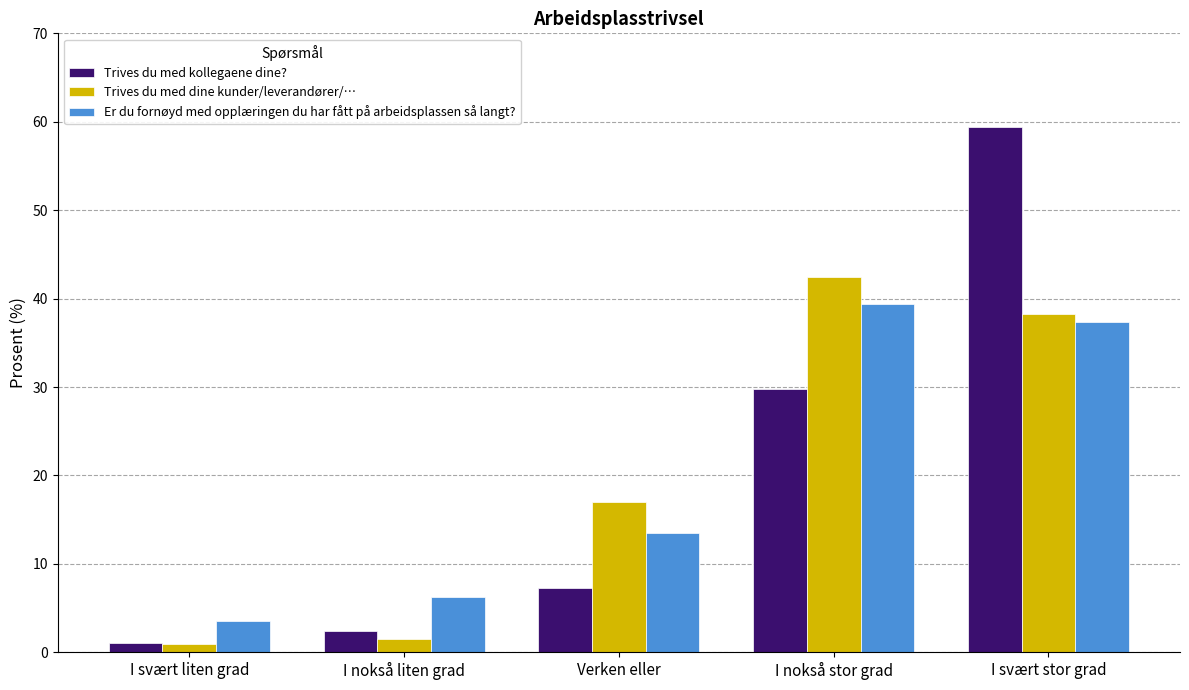

The value of Er du fornøyd med opplæringen du har fått på arbeidsplassen så langt? at I nokså stor grad is 39.4. True or false?

True